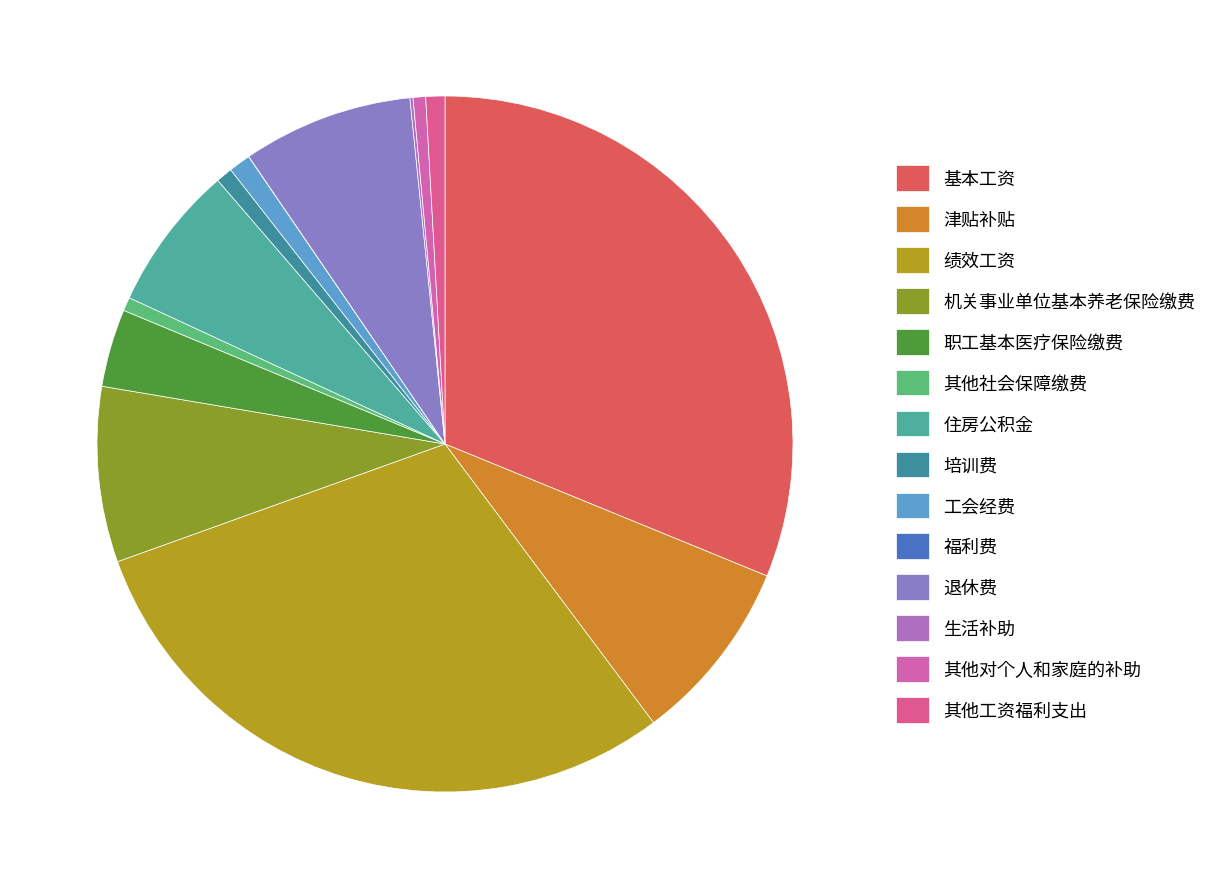

Is it true that 机关事业单位基本养老保险缴费 is 8% of the pie?

True